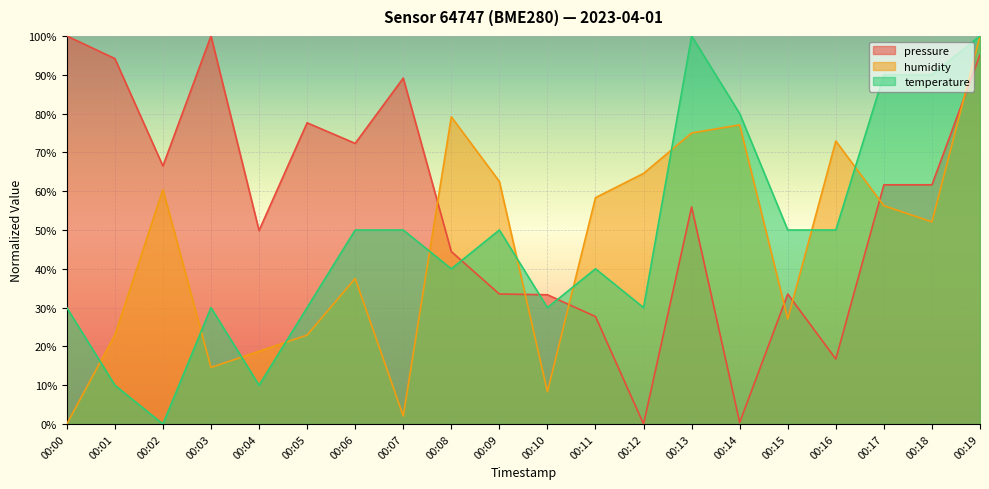

The pressure series shows 137.9 at 00:07. True or false?

False